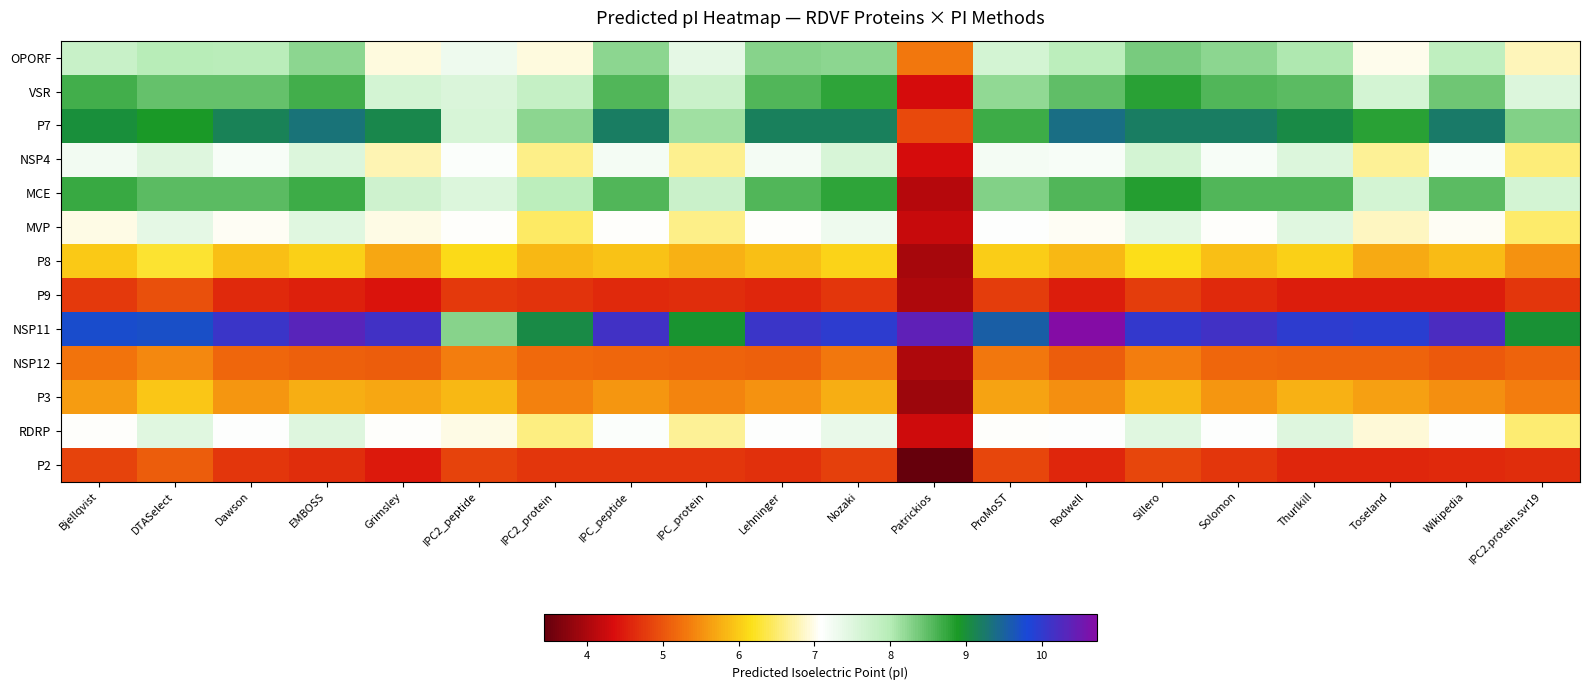

List the series in order of their peak value, highest first.

NSP11, P7, MCE, VSR, OPORF, NSP4, RDRP, MVP, P8, P3, NSP12, P2, P9